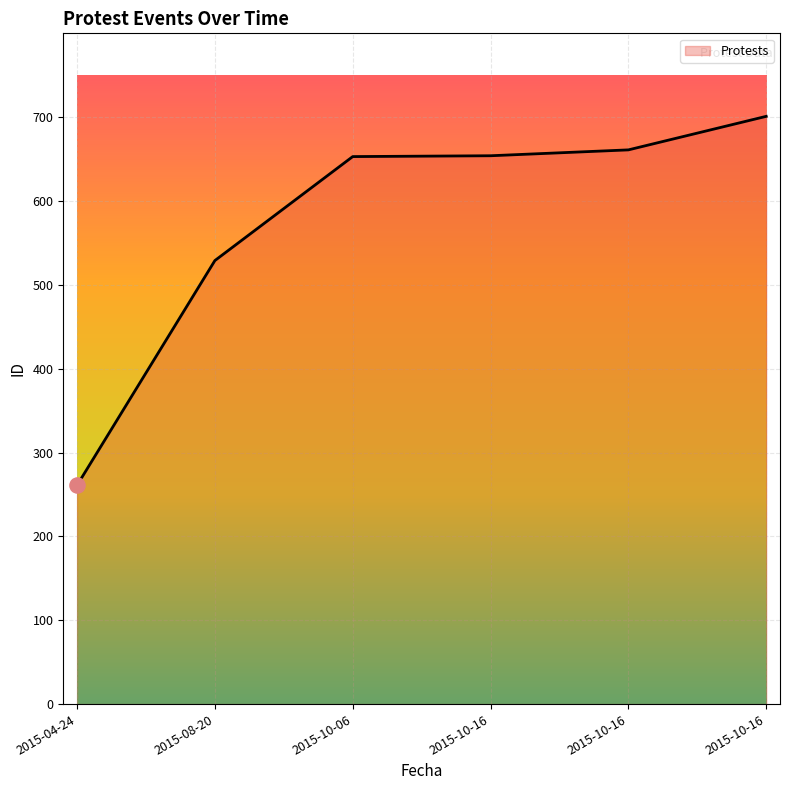

How many lines are shown in the chart?

1